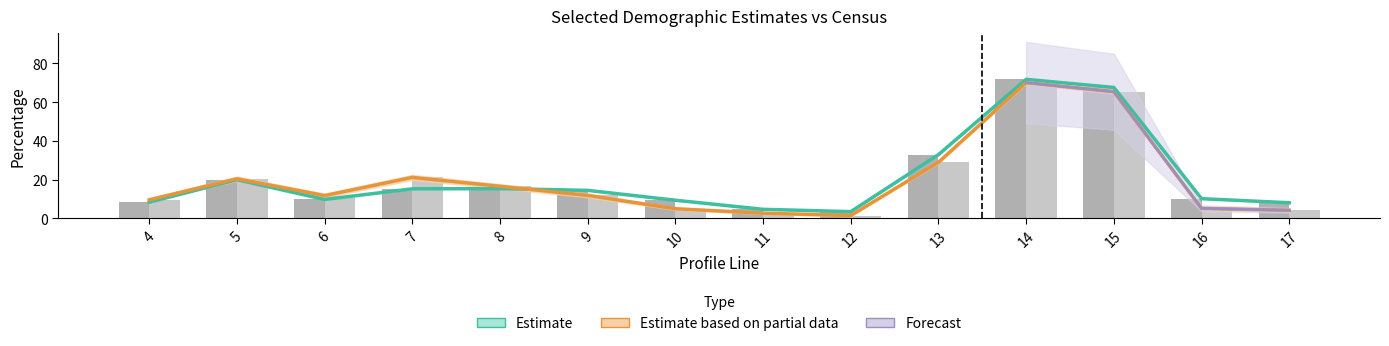

What is the value of the Estimate bar at the 8th from the left?

4.6